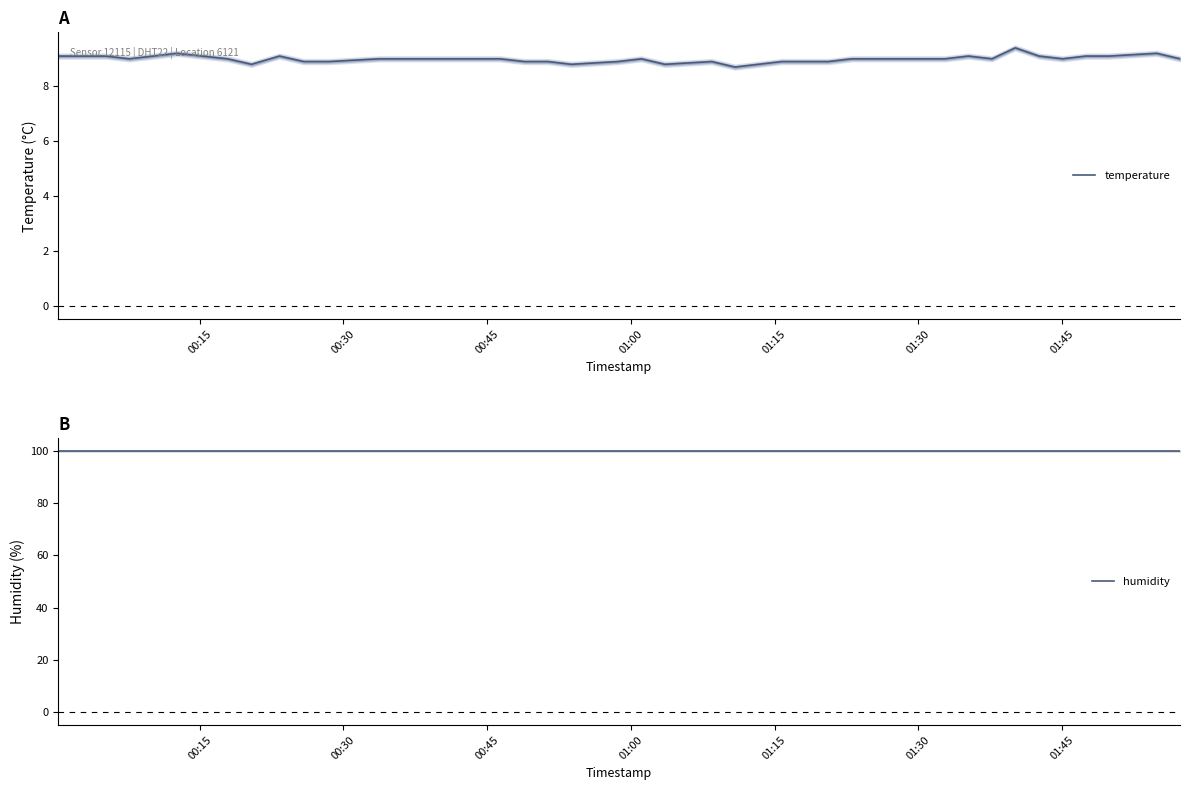

List the series in order of their overall mean, lowest first.

temperature, humidity